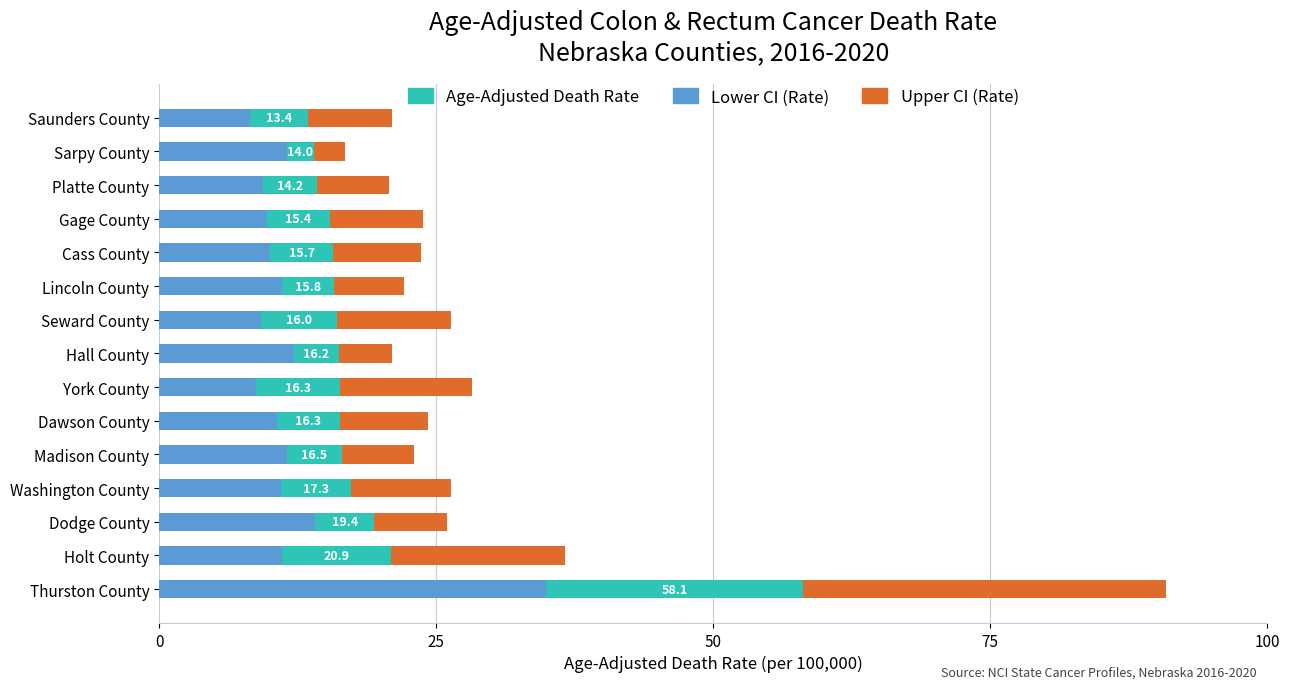

What is the difference between the maximum and second lowest values in the Lower CI (Rate) series?

26.2